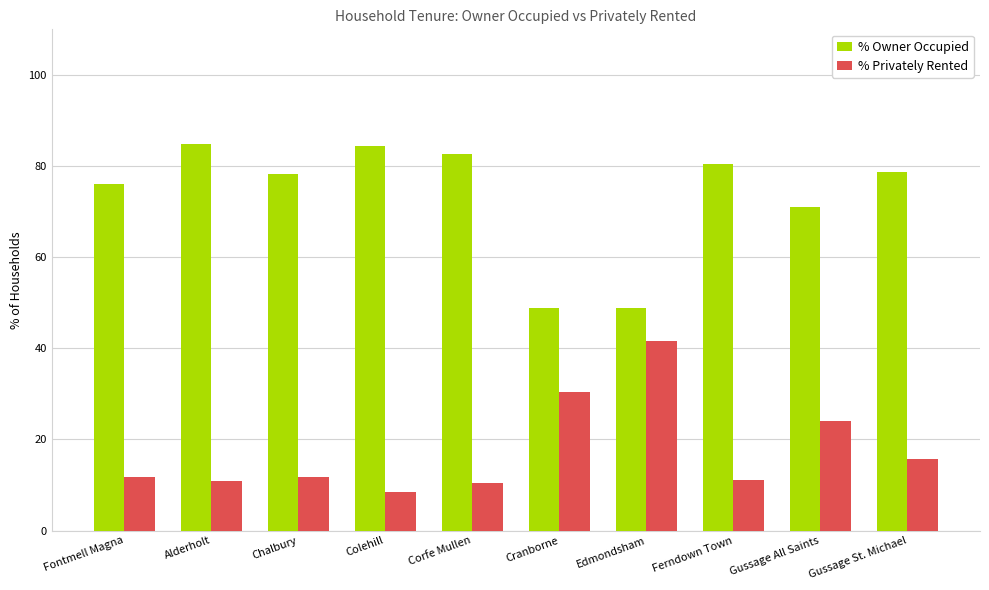

The value of % Owner Occupied at Gussage All Saints is 71.0. True or false?

True